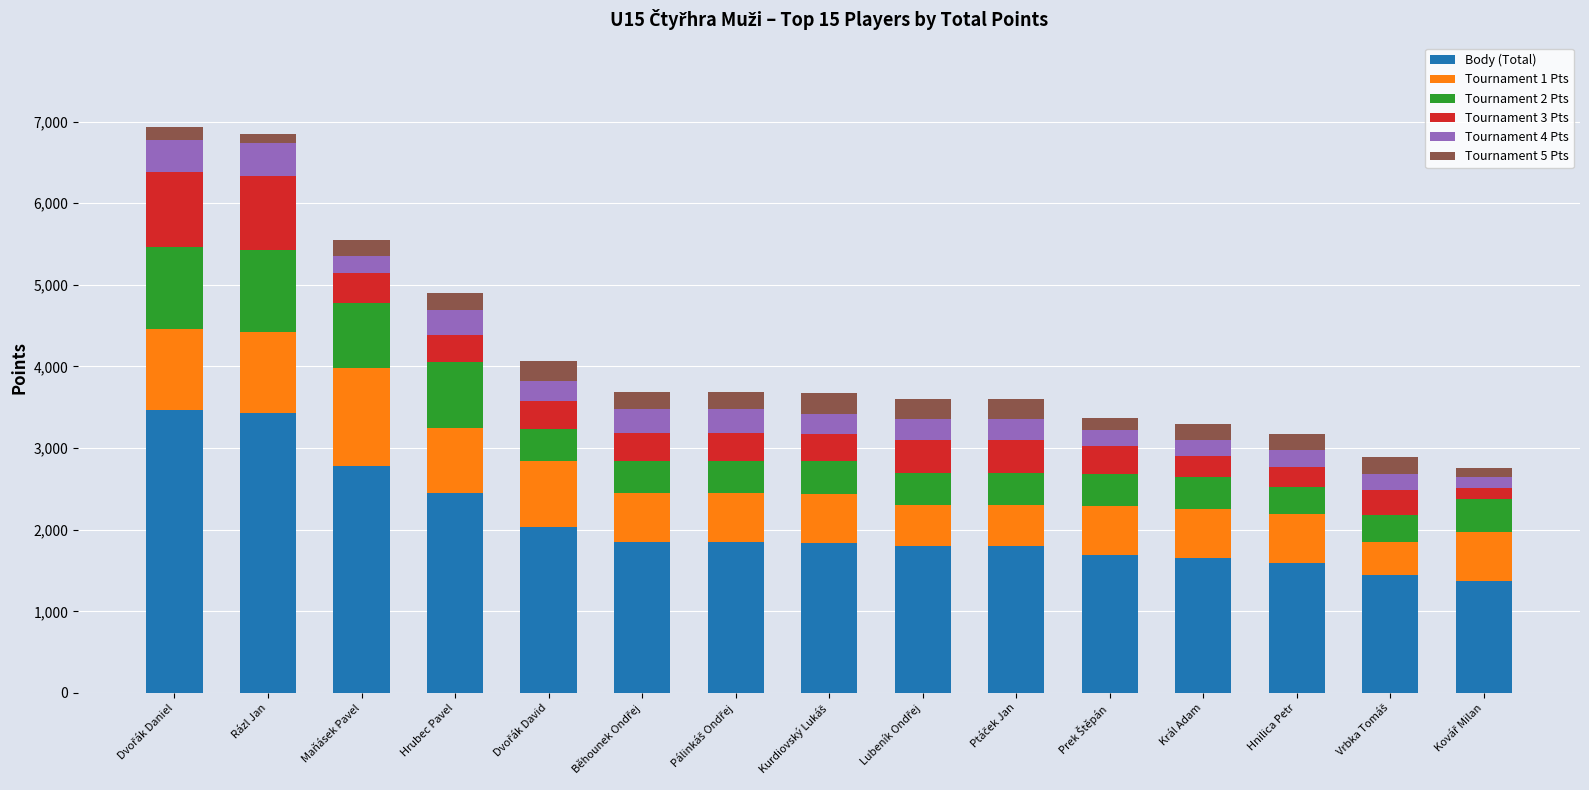

What is the difference between the maximum and minimum values in the Body (Total) series?

2087